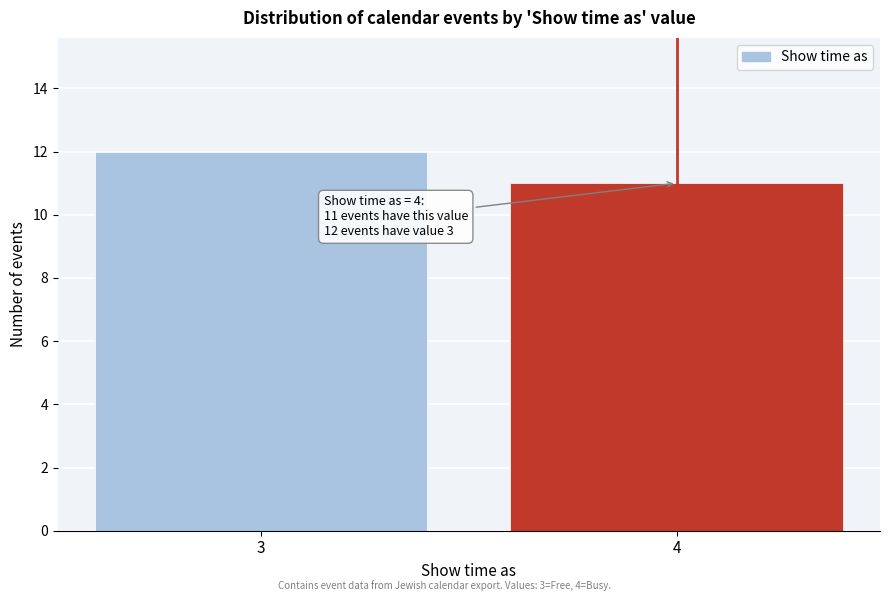

Reading right to left, extract all data points from this chart.

11	12